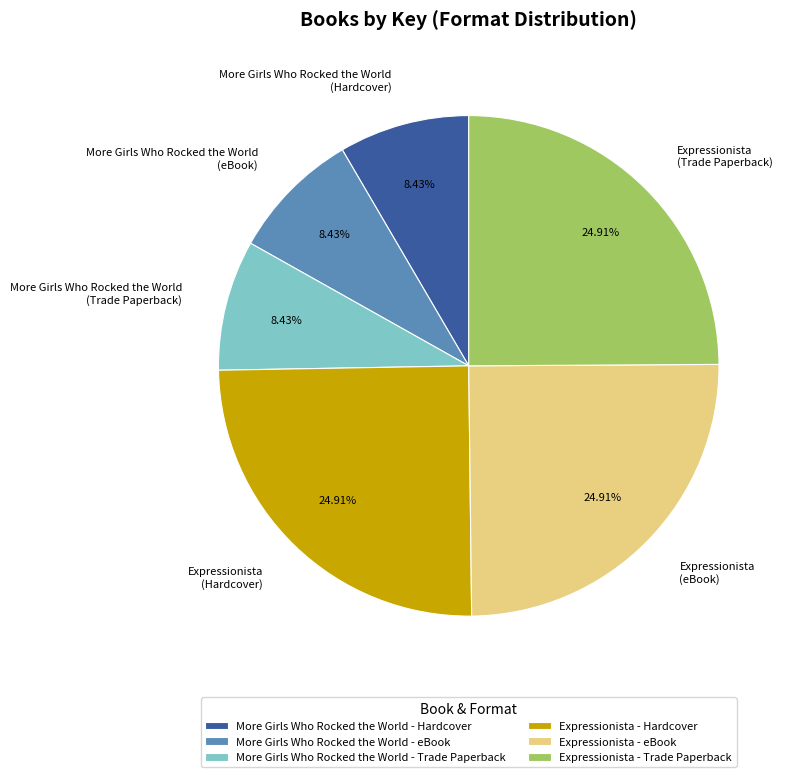

Between More Girls Who Rocked the World (Hardcover) and Expressionista (Trade Paperback), which is larger?

Expressionista (Trade Paperback)